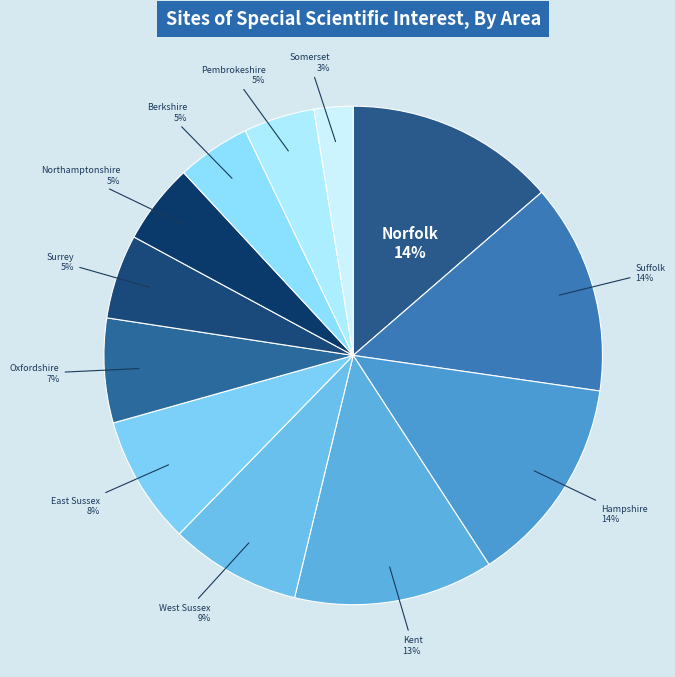

What percentage is the Kent slice, to the nearest percent?

13%